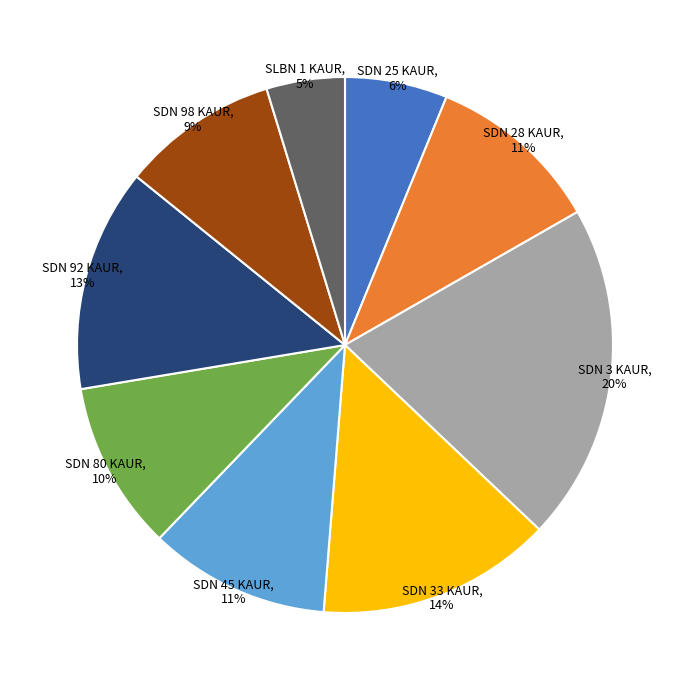

Does any single category account for the majority?

No